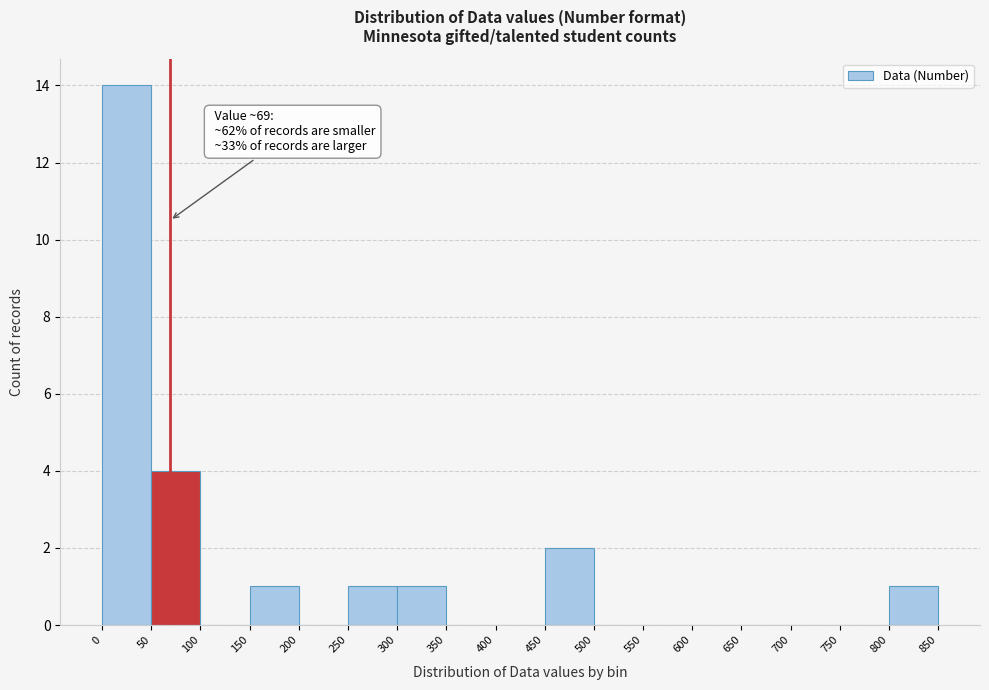

Over which range of the x-axis is the bar tallest?

0 to 50